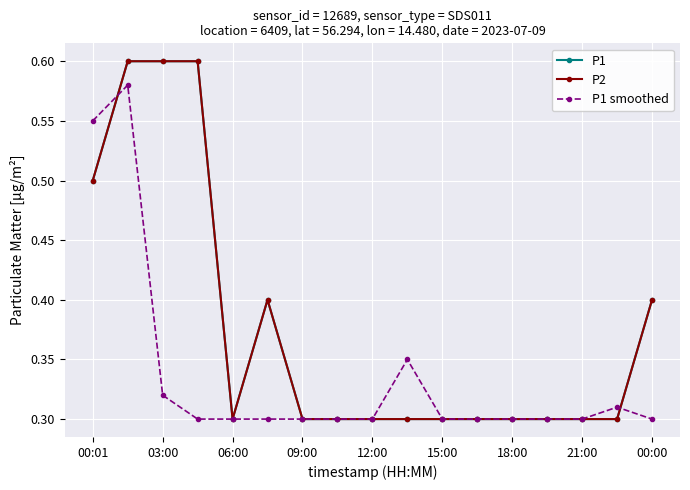

Does the chart have visible grid lines?

Yes